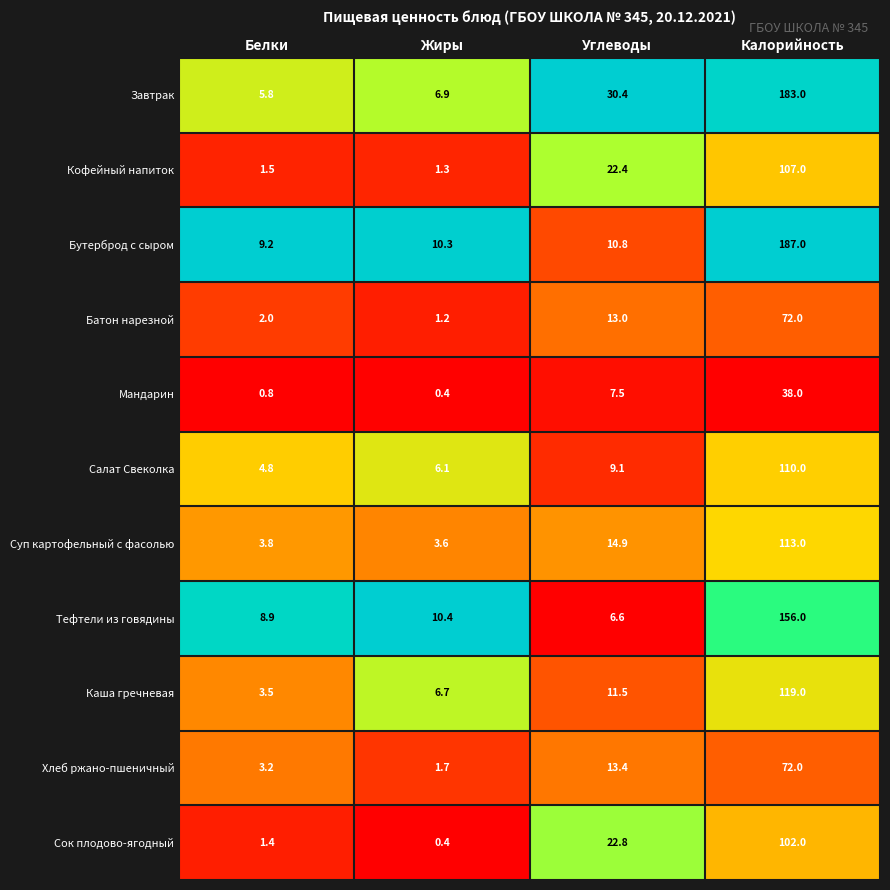

Rank the series at Углеводы from lowest to highest value.

Тефтели из говядины, Мандарин, Салат Свеколка, Бутерброд с сыром, Каша гречневая, Батон нарезной, Хлеб ржано-пшеничный, Суп картофельный с фасолью, Кофейный напиток, Сок плодово-ягодный, Завтрак